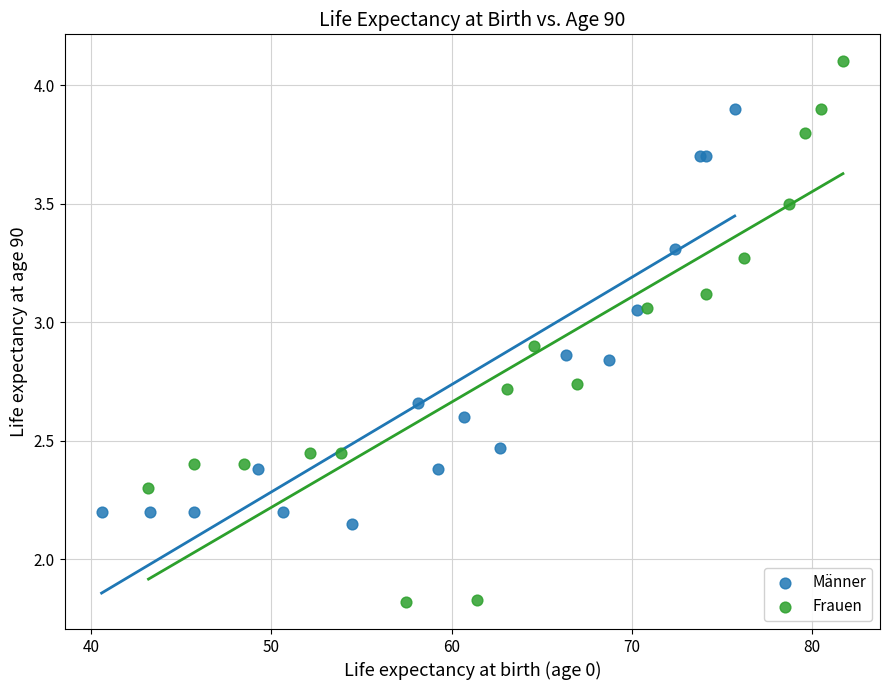

Which series contains the lowest Y value?

Frauen